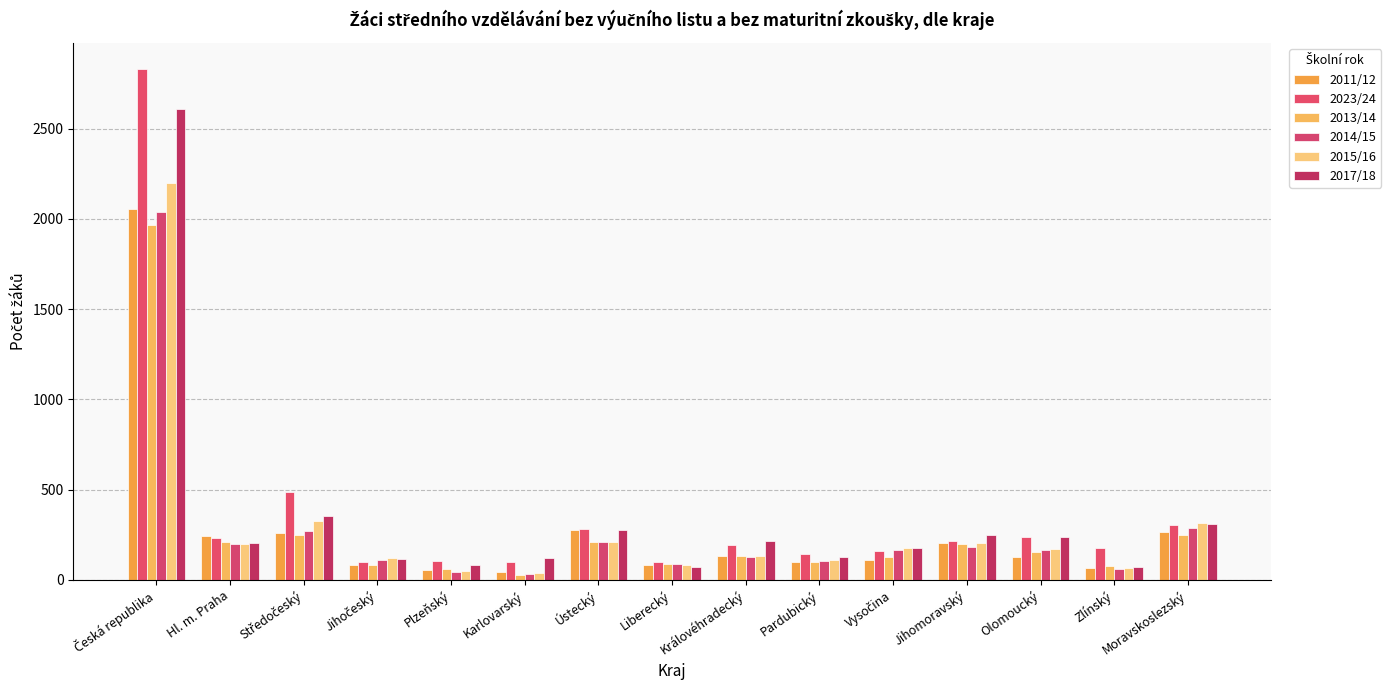

Reading left to right, list all the values displayed in this chart.

2011/12: Česká republika=2052	Hl. m. Praha=245	Středočeský=258	Jihočeský=84	Plzeňský=54	Karlovarský=43	Ústecký=276	Liberecký=85	Královéhradecký=133	Pardubický=98	Vysočina=112	Jihomoravský=204	Olomoucký=129	Zlínský=67	Moravskoslezský=264
2023/24: Česká republika=2832	Hl. m. Praha=233	Středočeský=489	Jihočeský=98	Plzeňský=103	Karlovarský=97	Ústecký=281	Liberecký=100	Královéhradecký=192	Pardubický=141	Vysočina=162	Jihomoravský=215	Olomoucký=240	Zlínský=178	Moravskoslezský=303
2013/14: Česká republika=1965	Hl. m. Praha=209	Středočeský=247	Jihočeský=85	Plzeňský=62	Karlovarský=29	Ústecký=212	Liberecký=86	Královéhradecký=132	Pardubický=99	Vysočina=126	Jihomoravský=199	Olomoucký=155	Zlínský=76	Moravskoslezský=248
2014/15: Česká republika=2040	Hl. m. Praha=200	Středočeský=272	Jihočeský=108	Plzeňský=42	Karlovarský=31	Ústecký=210	Liberecký=86	Královéhradecký=125	Pardubický=107	Vysočina=164	Jihomoravský=183	Olomoucký=165	Zlínský=62	Moravskoslezský=285
2015/16: Česká republika=2198	Hl. m. Praha=199	Středočeský=324	Jihočeský=120	Plzeňský=47	Karlovarský=36	Ústecký=211	Liberecký=83	Královéhradecký=134	Pardubický=111	Vysočina=177	Jihomoravský=205	Olomoucký=173	Zlínský=65	Moravskoslezský=313
2017/18: Česká republika=2608	Hl. m. Praha=206	Středočeský=351	Jihočeský=118	Plzeňský=81	Karlovarský=122	Ústecký=276	Liberecký=69	Královéhradecký=217	Pardubický=124	Vysočina=178	Jihomoravský=248	Olomoucký=238	Zlínský=71	Moravskoslezský=309